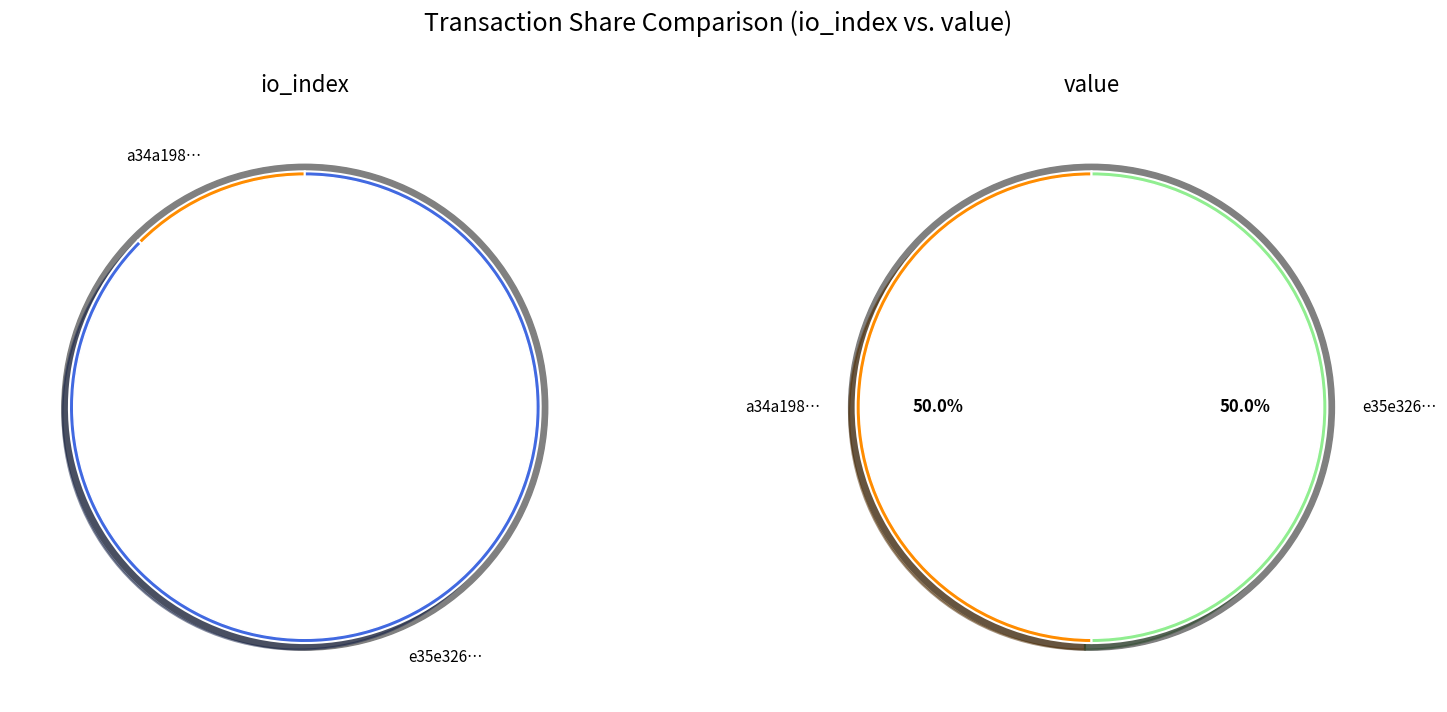

Is the sum of values_io_index and values_value greater than half?

Yes